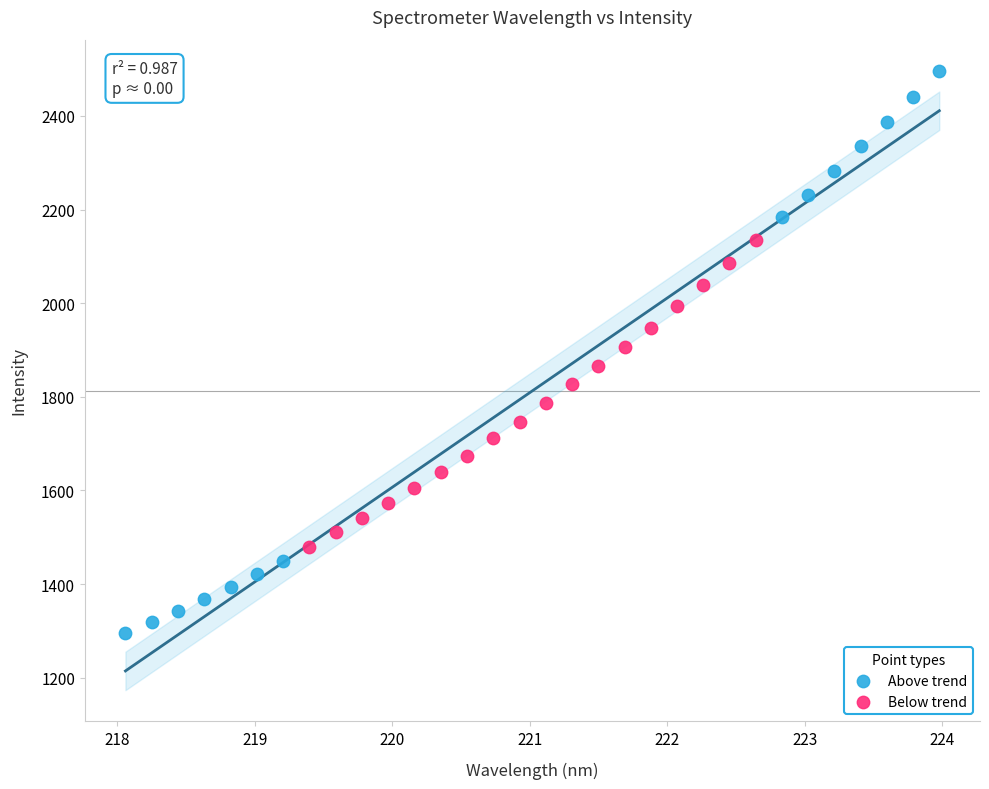

Which series reaches the minimum Y coordinate?

Above trend